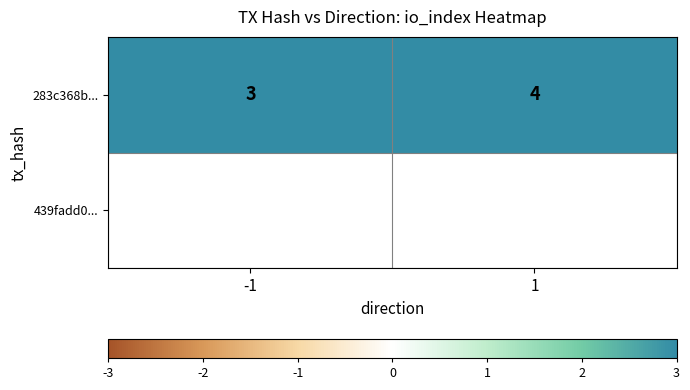

Which has a higher value, -1 or 1?

1